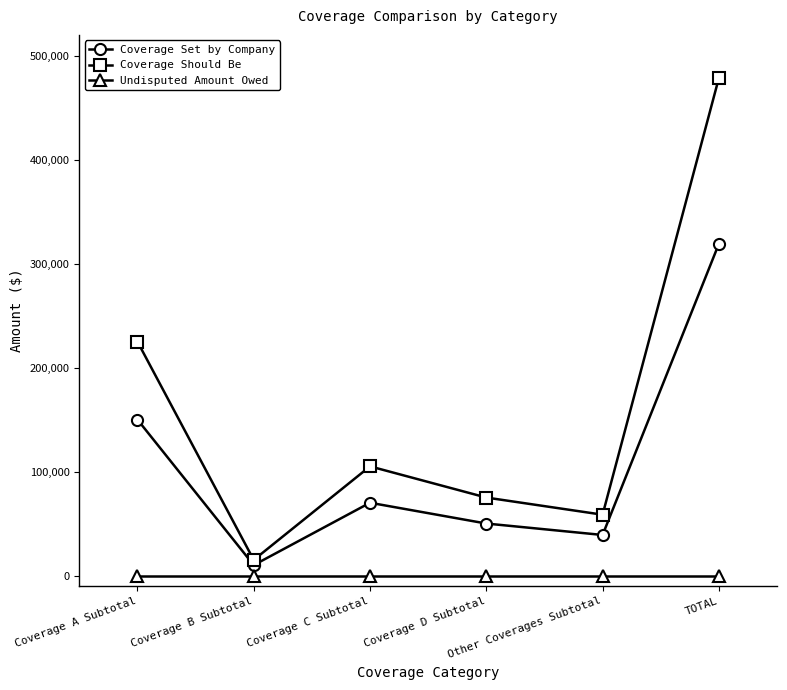

Reading left to right, transcribe all the data shown in this chart.

Coverage Set by Company: Coverage A Subtotal=150000	Coverage B Subtotal=10000	Coverage C Subtotal=70000	Coverage D Subtotal=50000	Other Coverages Subtotal=39000	TOTAL=319000
Coverage Should Be: Coverage A Subtotal=225000	Coverage B Subtotal=15000	Coverage C Subtotal=105000	Coverage D Subtotal=75000	Other Coverages Subtotal=58500	TOTAL=478500
Undisputed Amount Owed: Coverage A Subtotal=0	Coverage B Subtotal=0	Coverage C Subtotal=0	Coverage D Subtotal=0	Other Coverages Subtotal=0	TOTAL=0